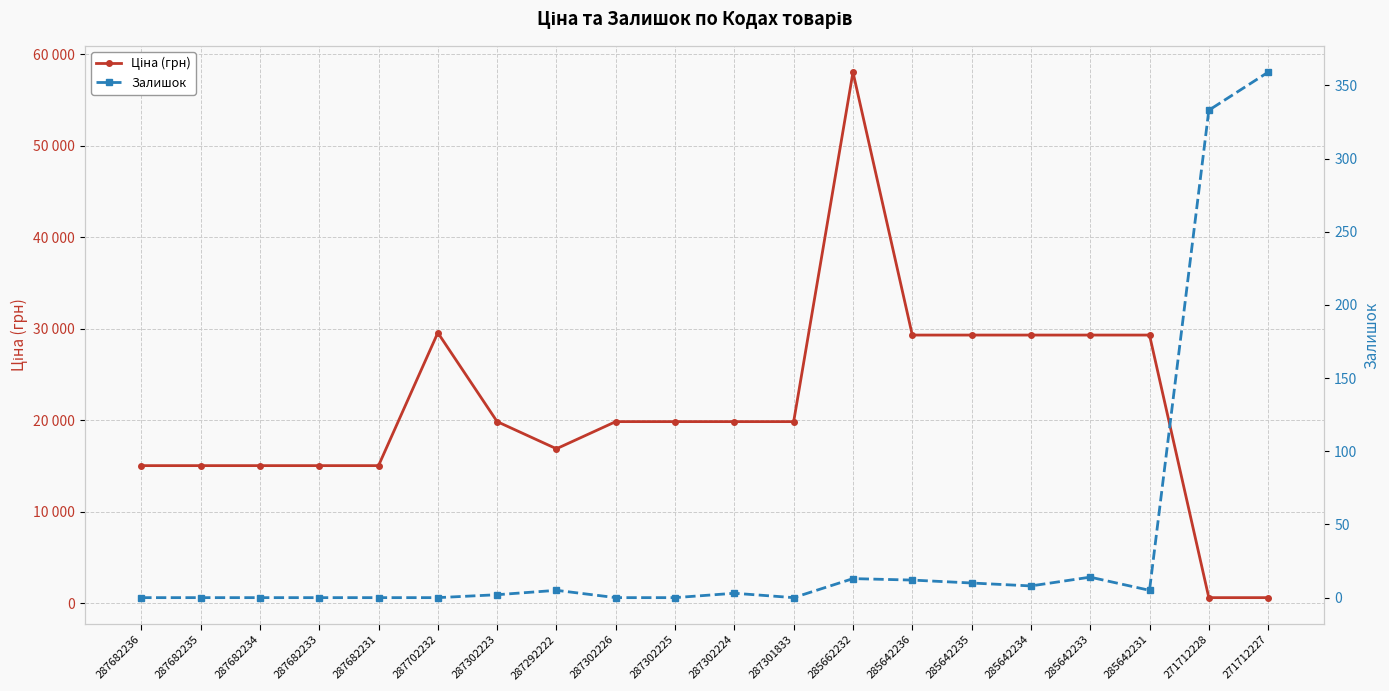

Which series has the largest range (max minus min)?

Ціна (грн)